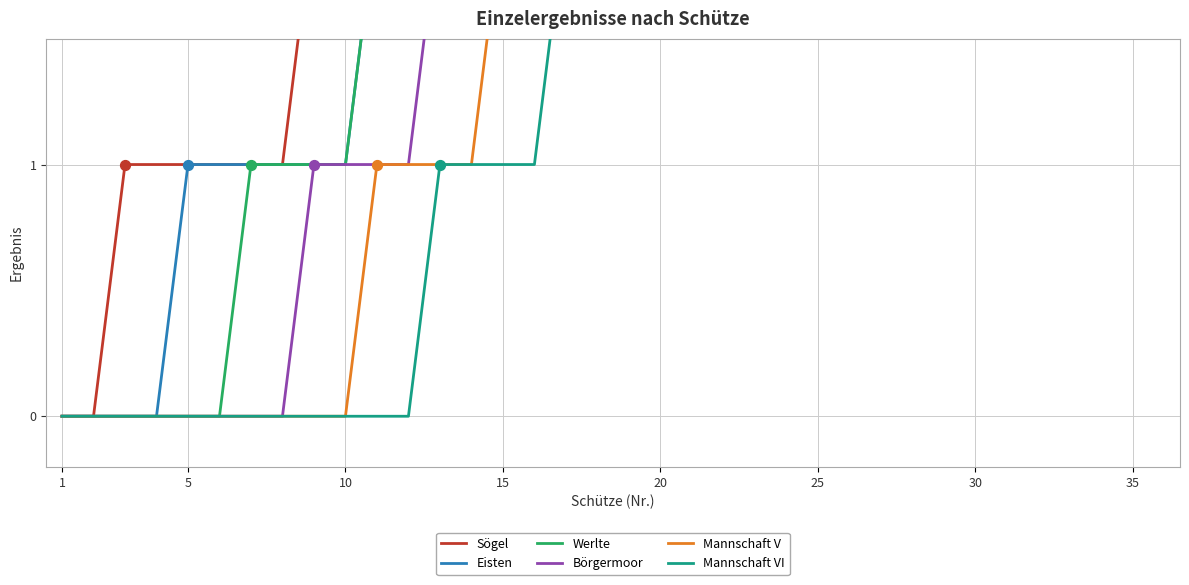

What are all the series names shown in the legend?

Sögel, Eisten, Werlte, Börgermoor, Mannschaft V, Mannschaft VI